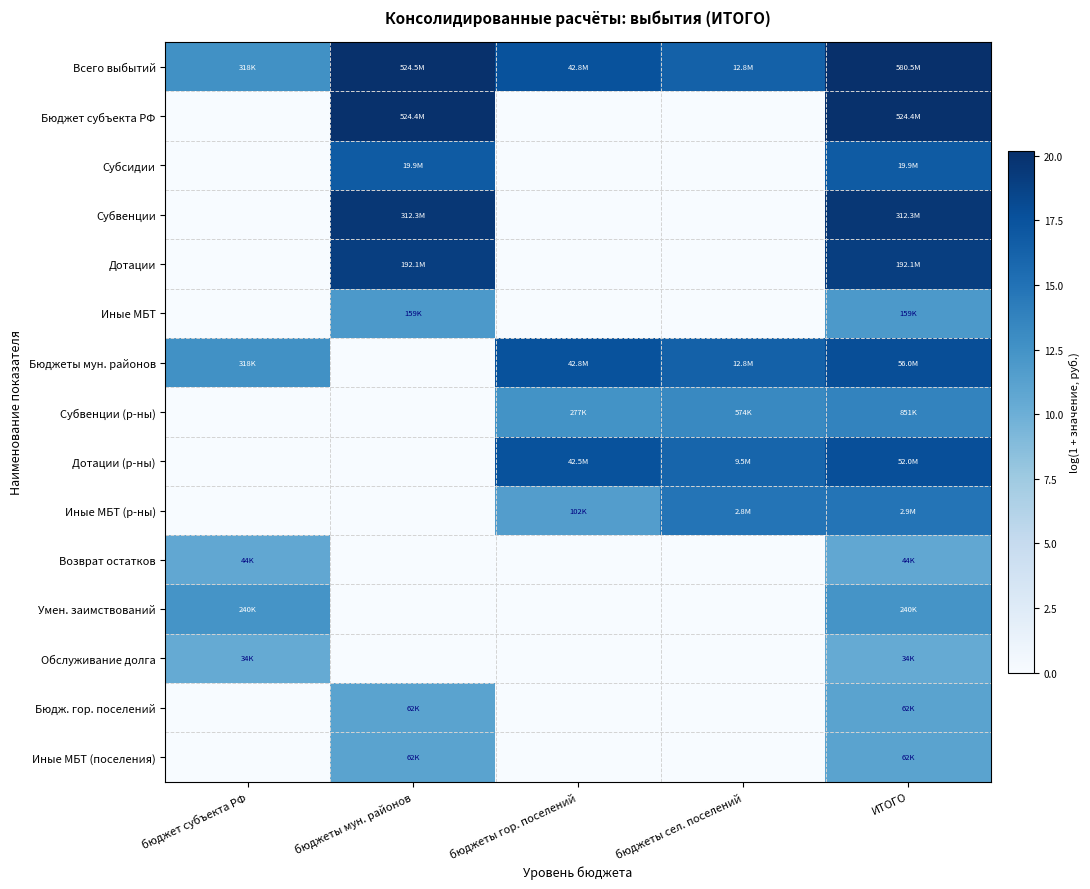

Which series changed the most between бюджет субъекта РФ and бюджеты мун. районов?

Бюджет субъекта РФ